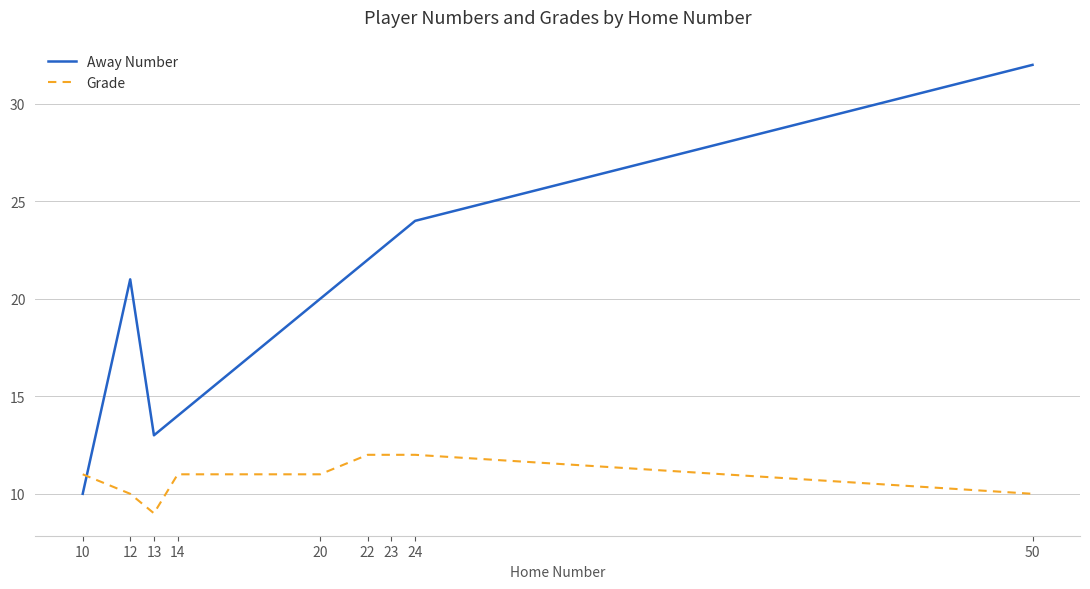

Reading left to right, what are all the values shown in this chart?

Away Number: 10=10	12=21	13=13	14=14	20=20	22=22	23=23	24=24	50=32
Grade: 10=11	12=10	13=9	14=11	20=11	22=12	23=12	24=12	50=10